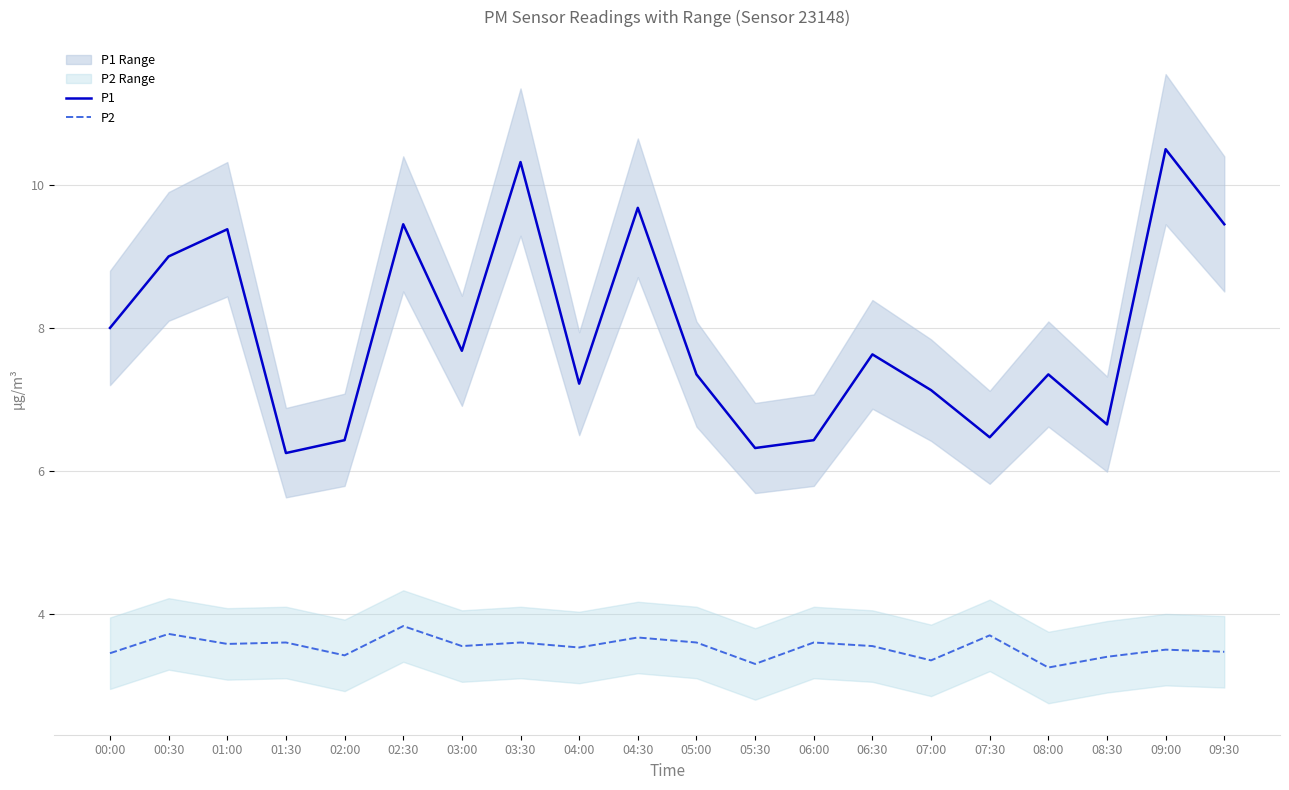

What is the difference between the P2 values at 08:30 and 06:00?

0.2